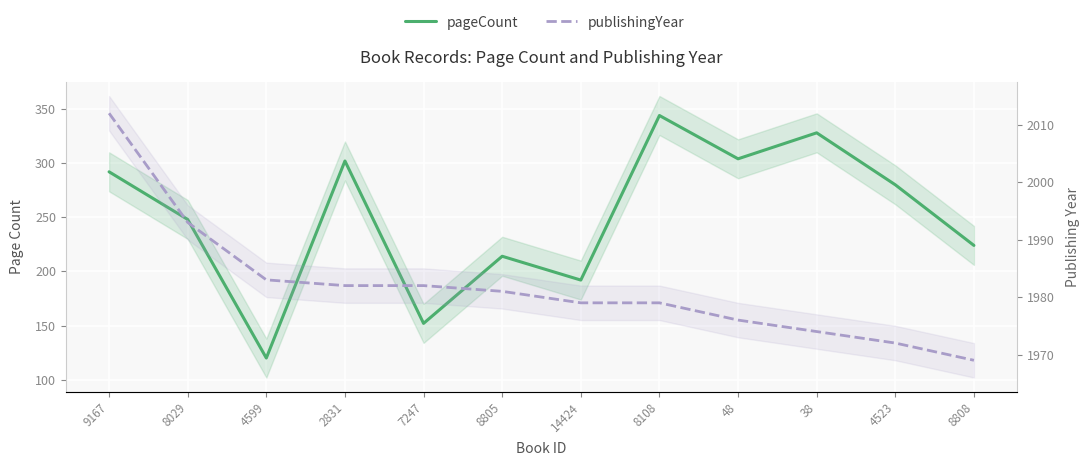

Where is publishingYear nearest to the value 1990?

8029